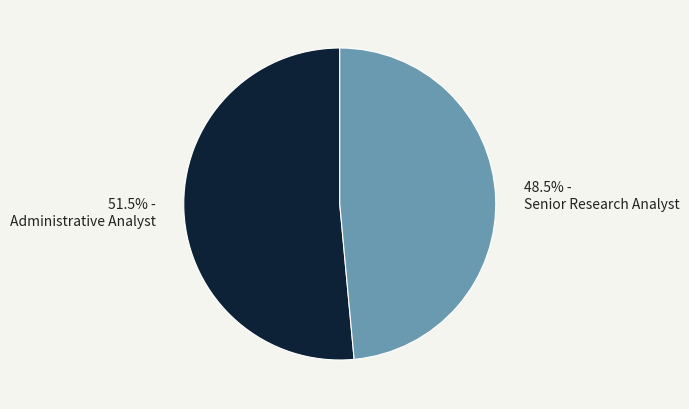

To the nearest percent, what is the average slice percentage?

50%